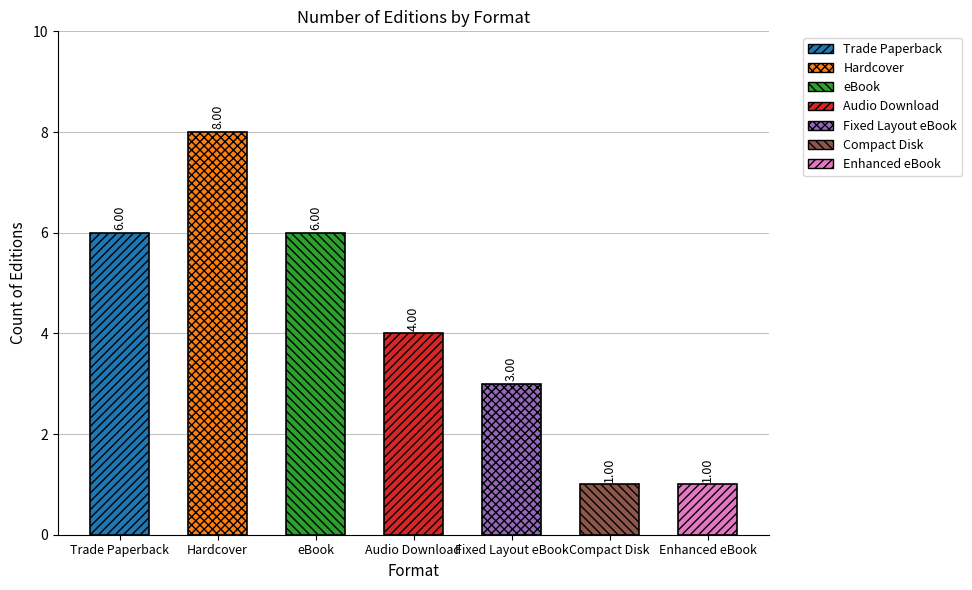

Where is the data nearest to the value 4?

Audio Download